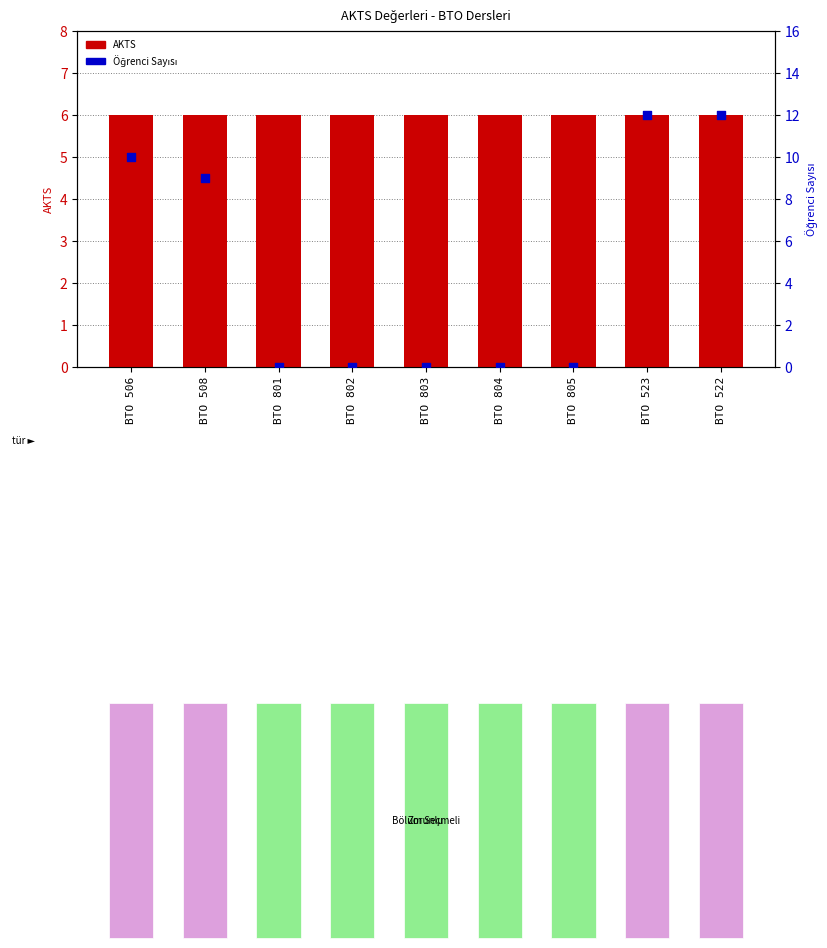

What are all the series names shown in the legend?

AKTS, Öğrenci Sayısı